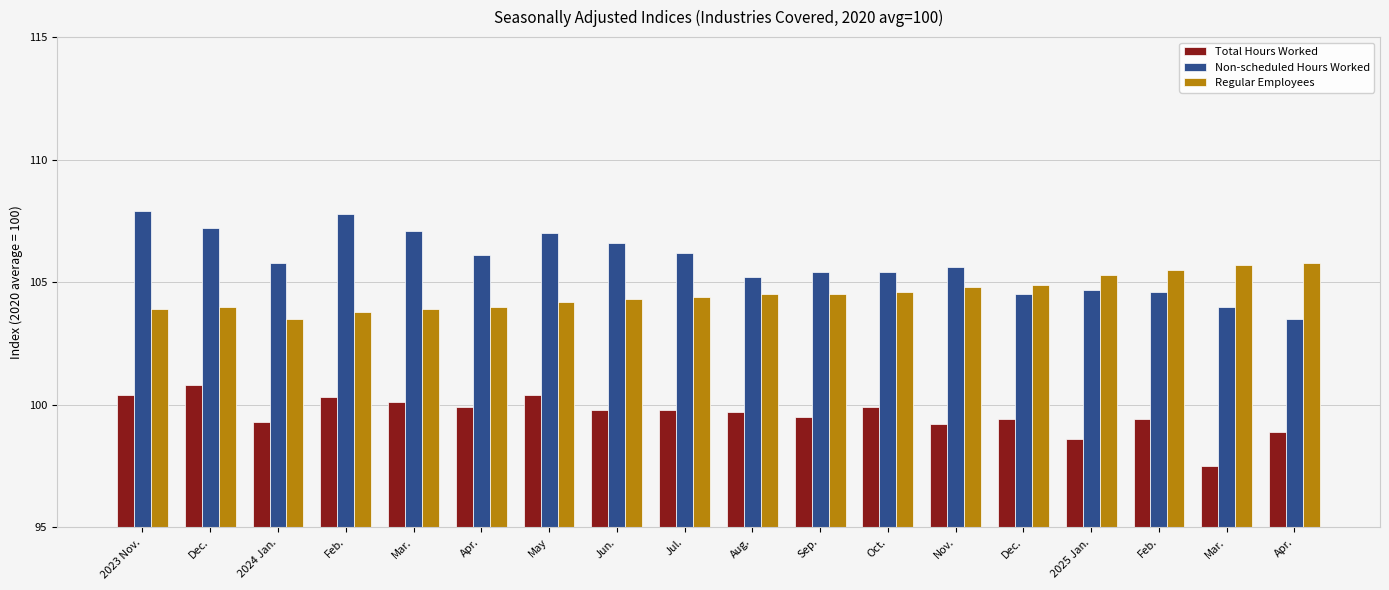

What is the sum of the Total Hours Worked values at Oct. and Apr.?

199.8